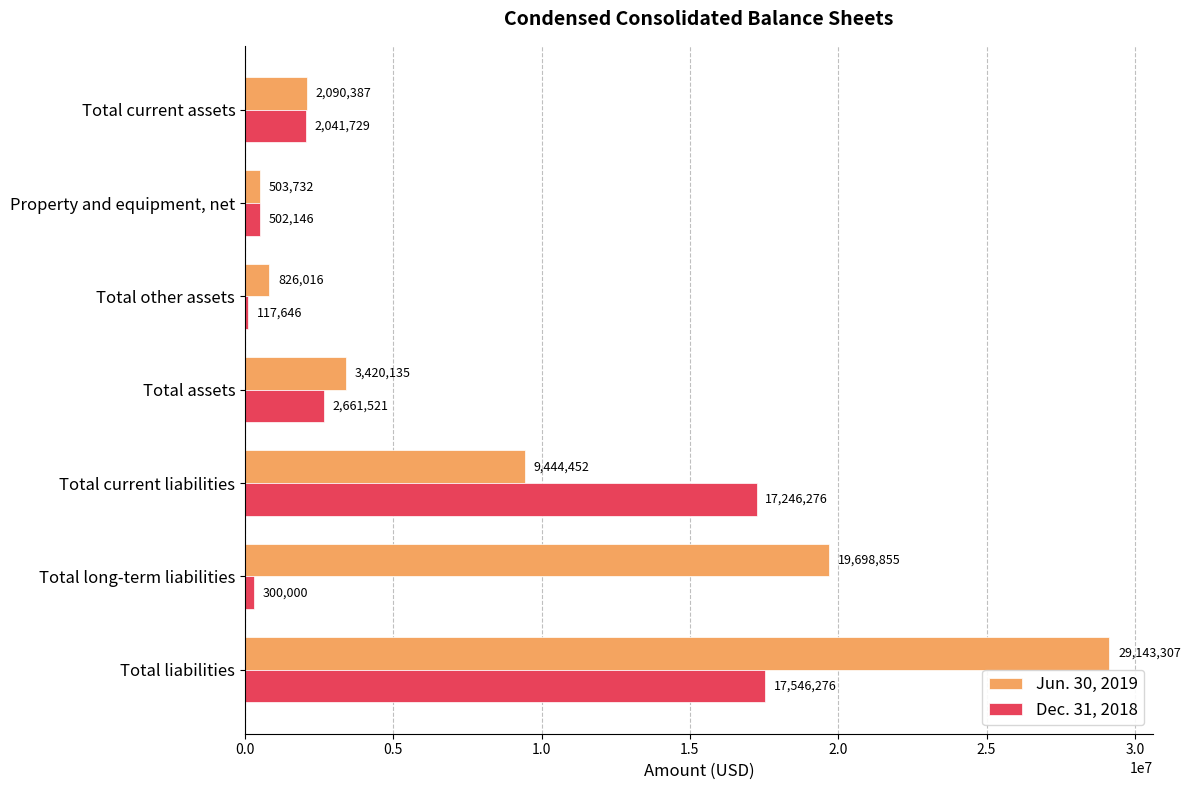

Which series changed the most between Total current assets and Total other assets?

Dec. 31, 2018